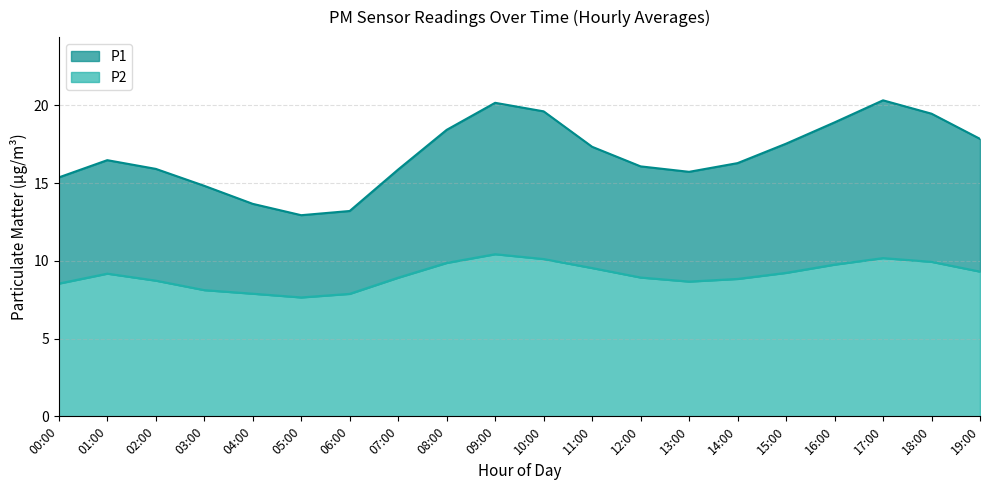

Is it true that P2 equals 13.2 at 00:00?

False